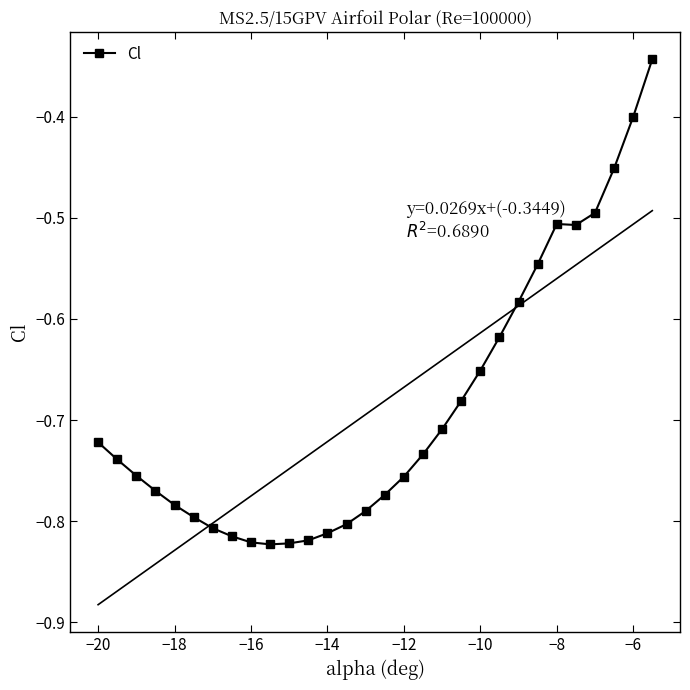

True or false: the data has more than 1 interior local peaks.

False